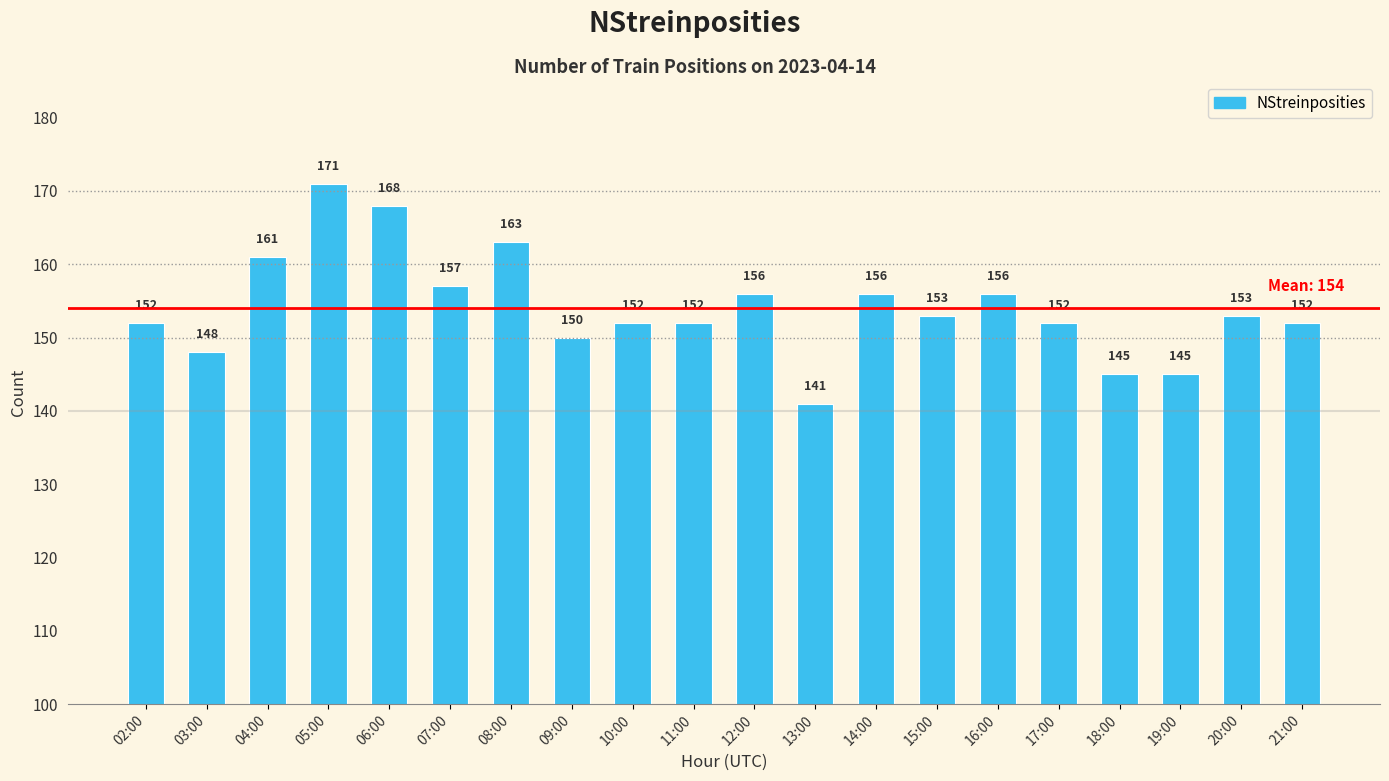

How many series are shown in this chart?

1